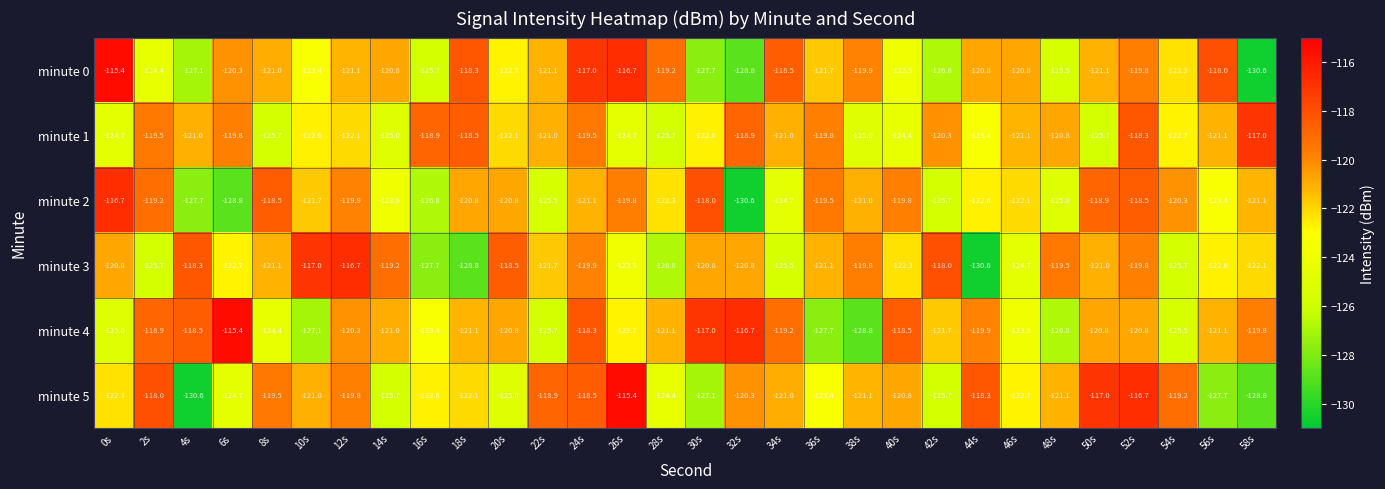

What is the spread (max minus min) of values at 34s?

7.0